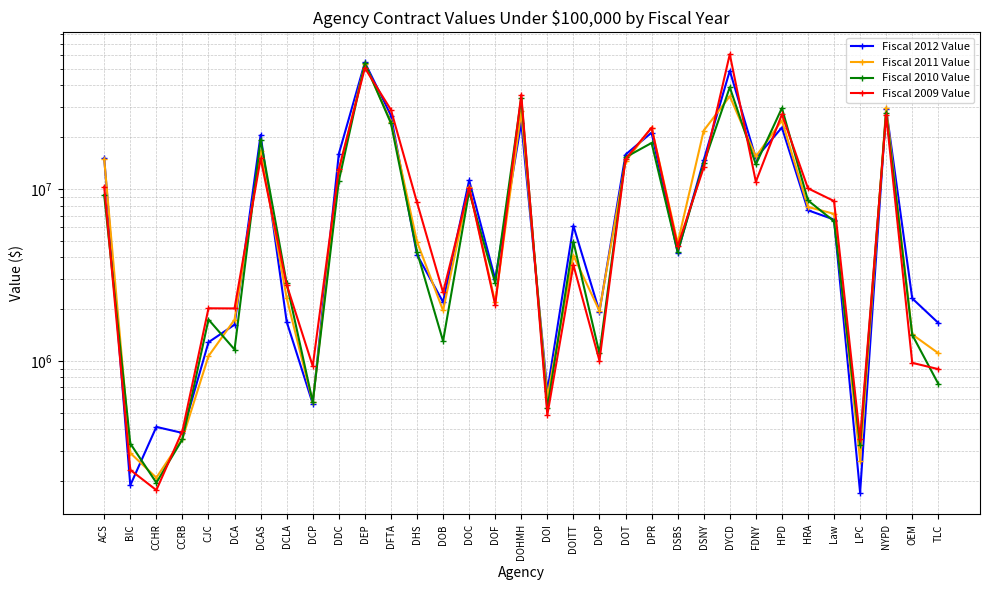

What is the label of the 17th point from the left?

DOHMH